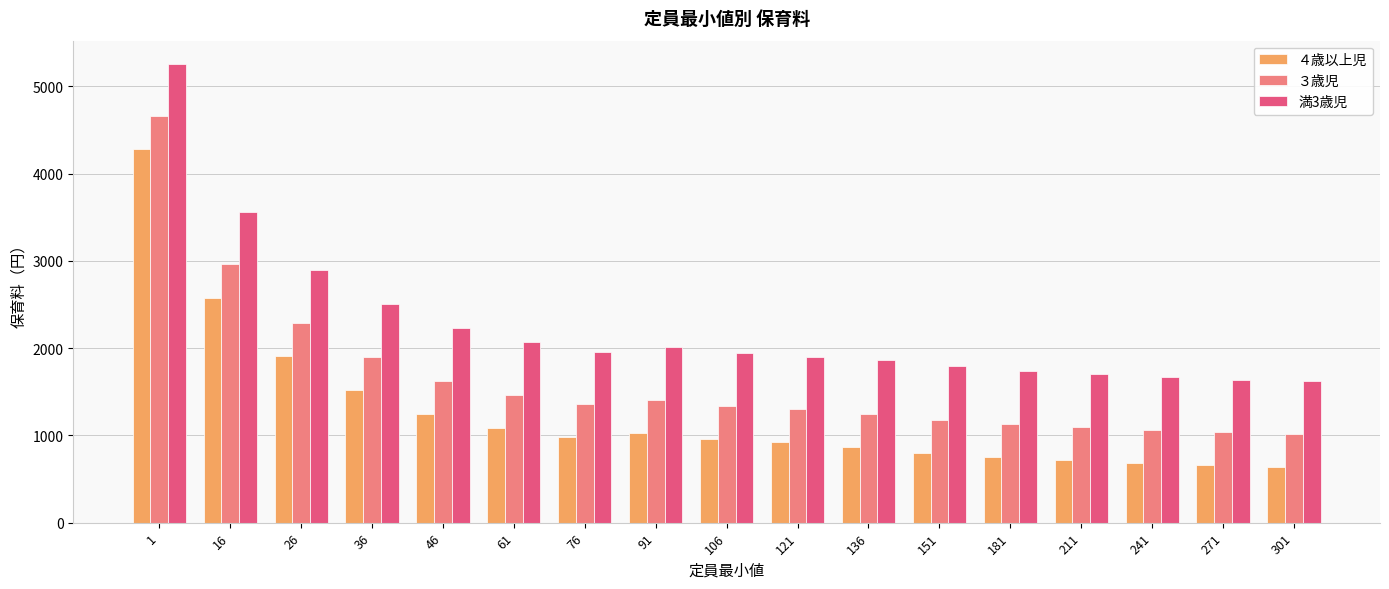

What is the difference between the ３歳児 values at 61 and 151?

280